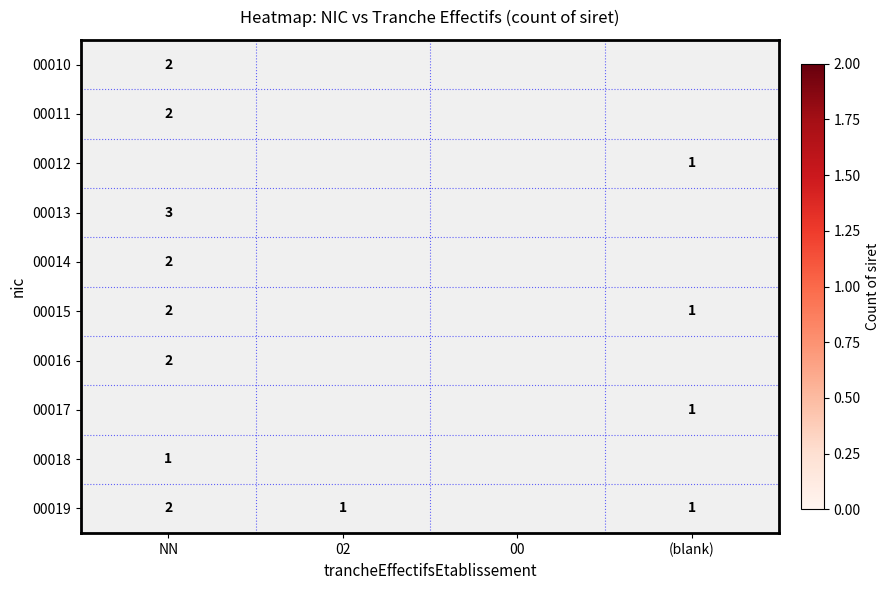

Is it true that 00019 equals 1 at NN?

False